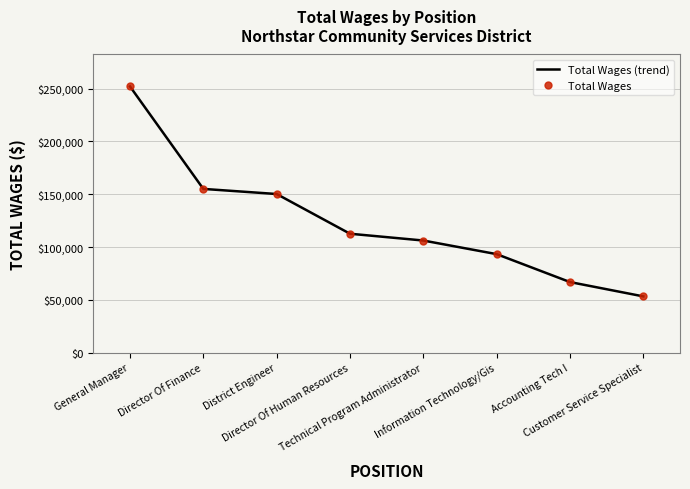

What is the minimum value for Total Wages?

53354